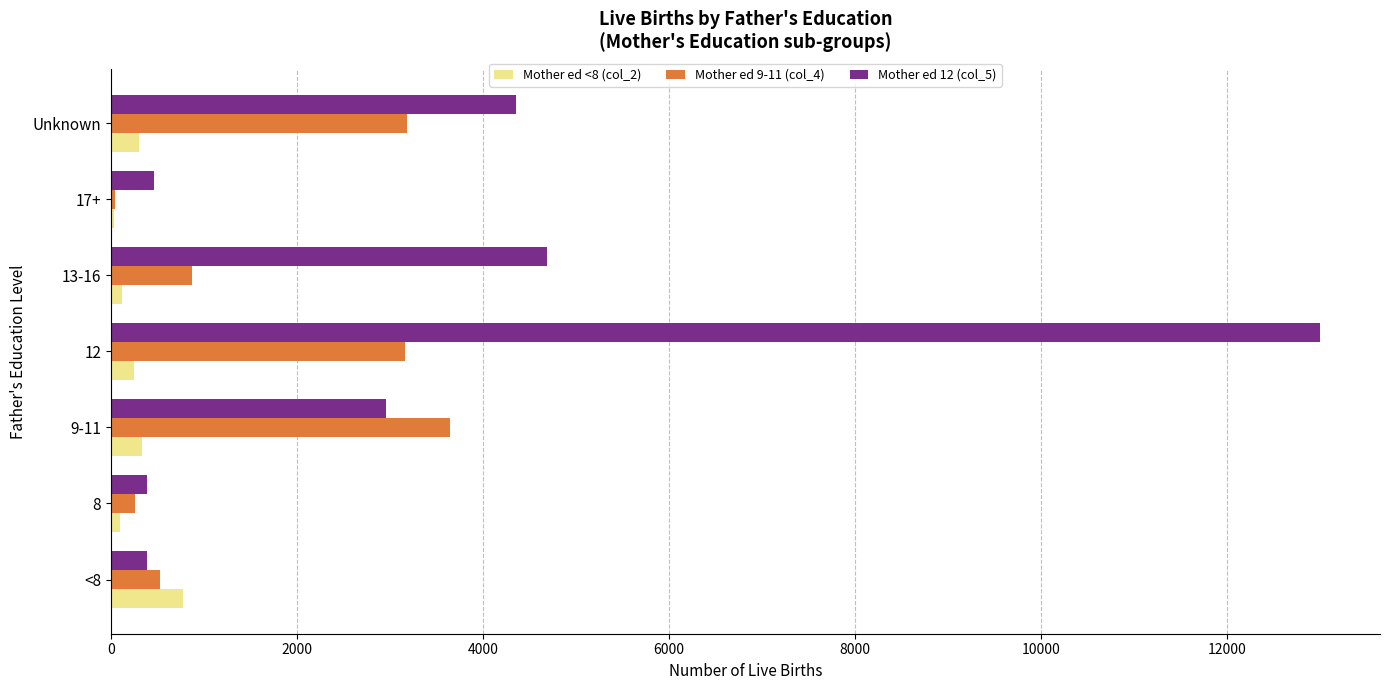

Is the value of Mother ed <8 (col_2) at 12 greater than the value of Mother ed 9-11 (col_4) at Unknown?

No